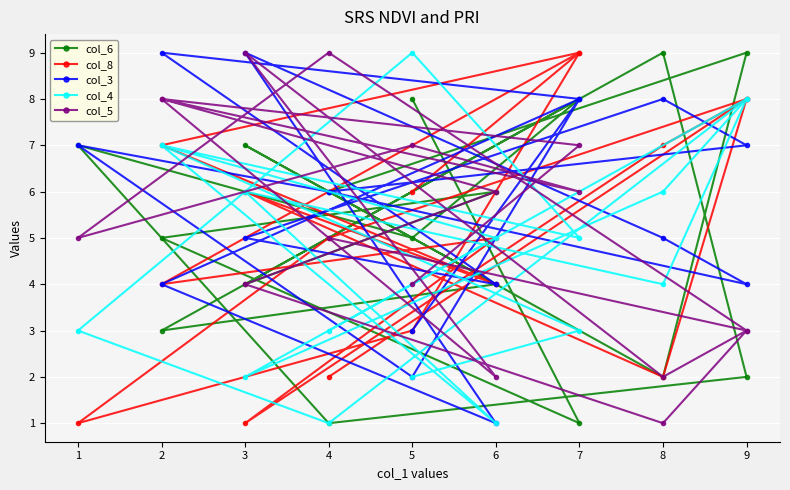

How many col_6 values are between 3 and 7?

9